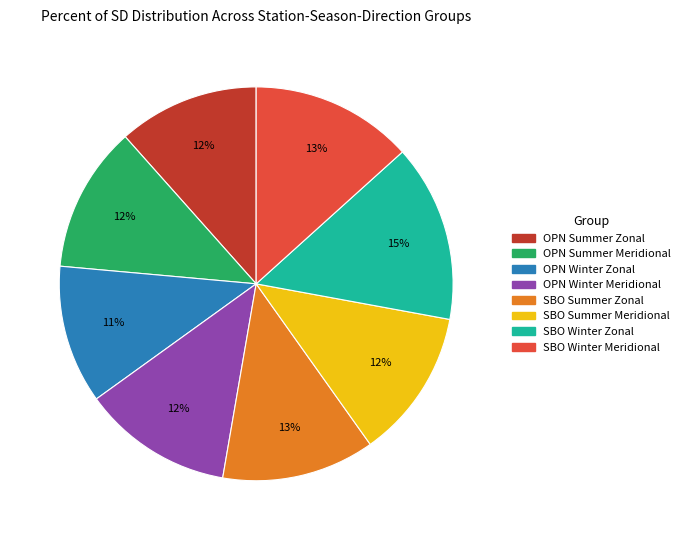

The OPN Winter Meridional slice represents 27% of the pie. True or false?

False